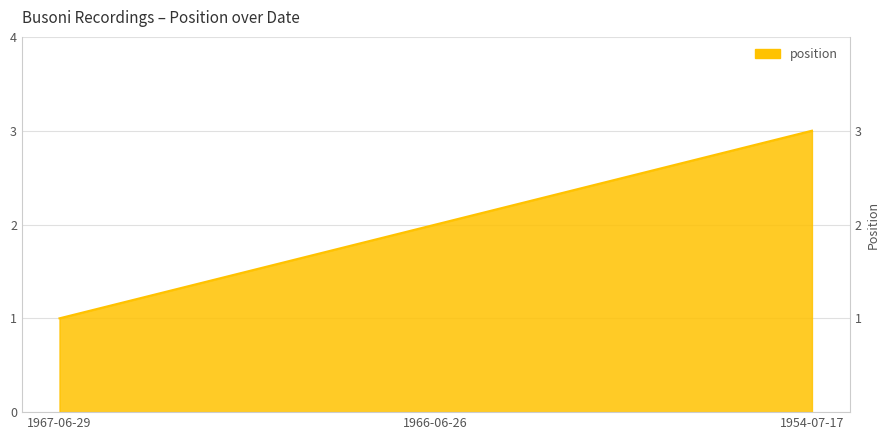

List the labels in order of value, smallest first.

1967-06-29, 1966-06-26, 1954-07-17